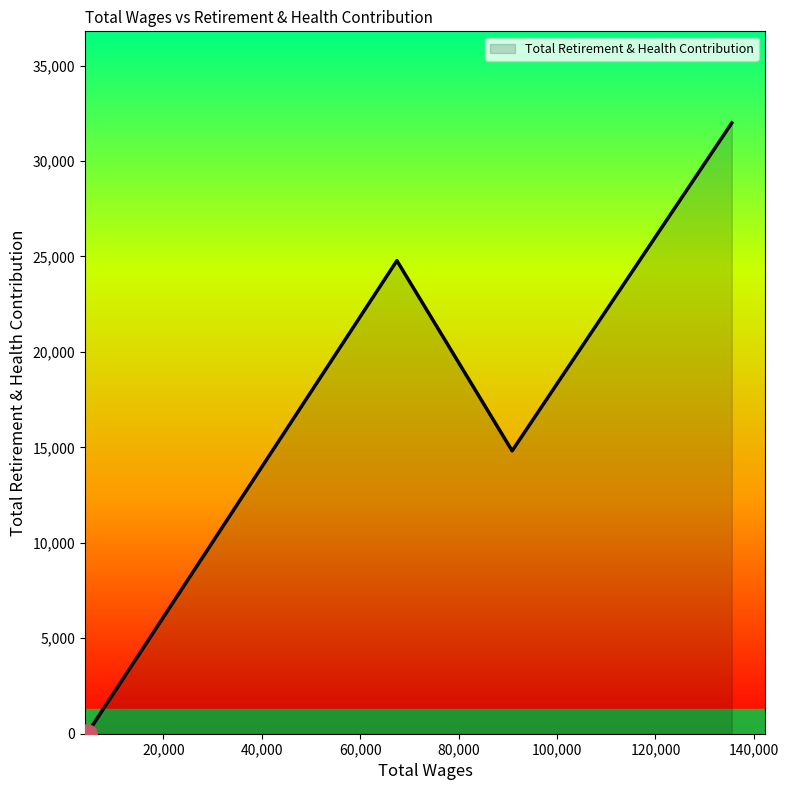

True or false: there are more than 0 points higher than both neighbors.

True